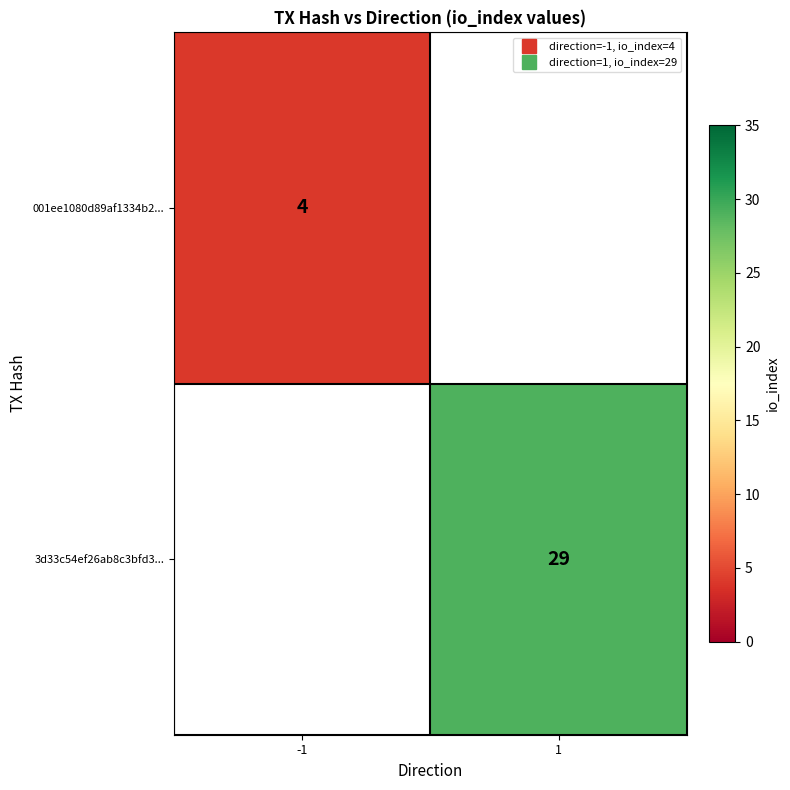

At 1, list the series in order from largest to smallest.

001ee1080d89af1334b2..., 3d33c54ef26ab8c3bfd3...